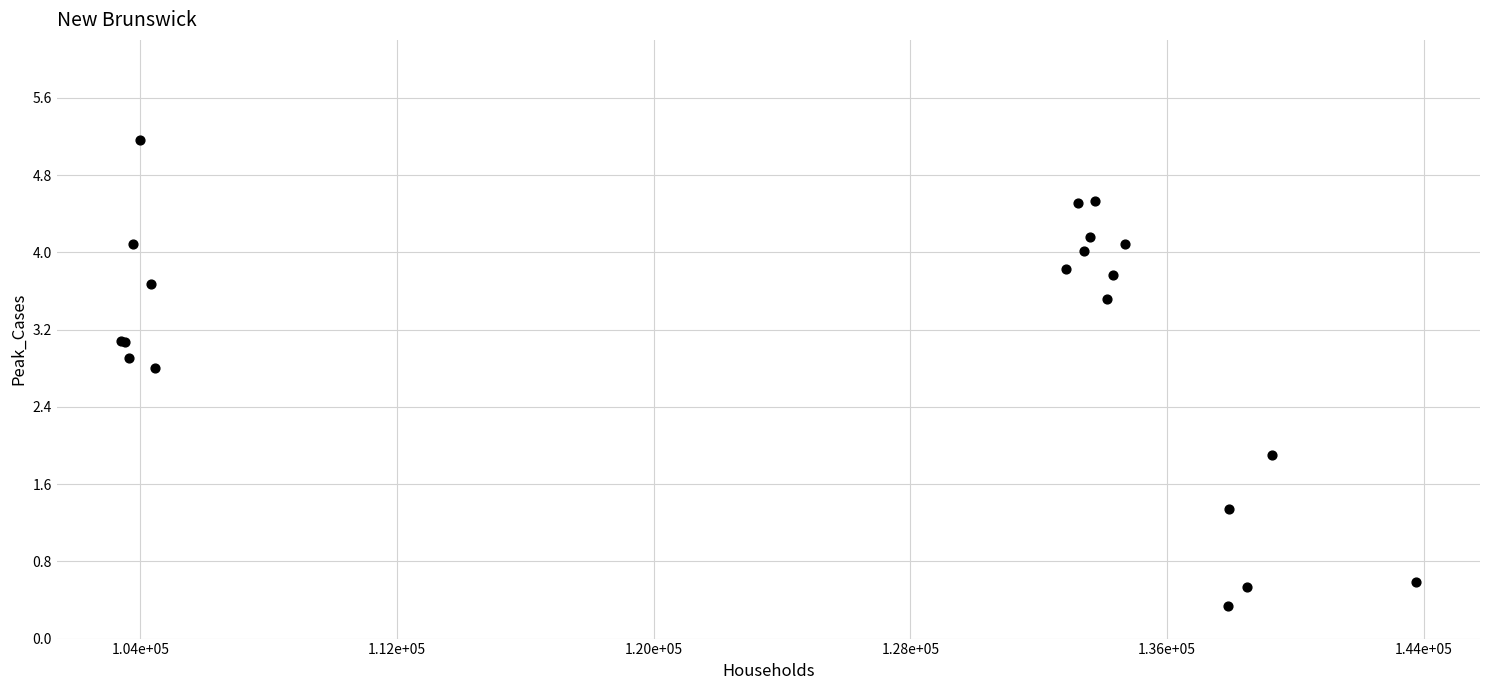

What Y value in the scatter plot is closest to 2?

1.9